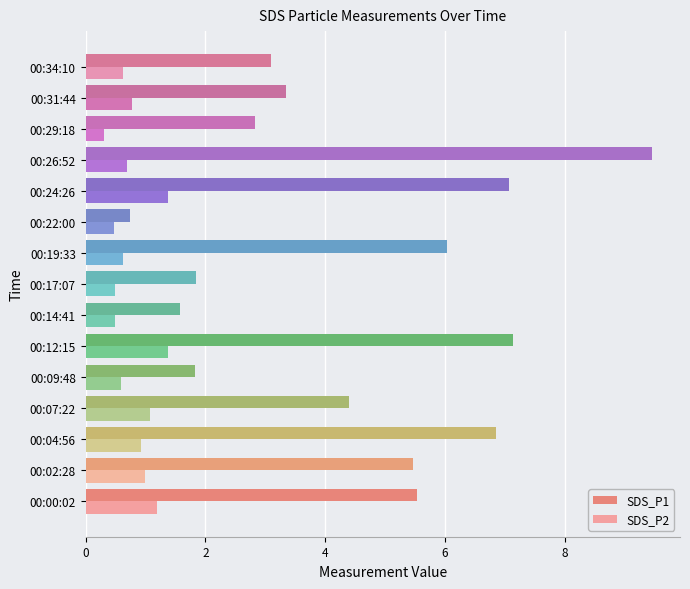

What is the sum of all SDS_P2 values?

12.1